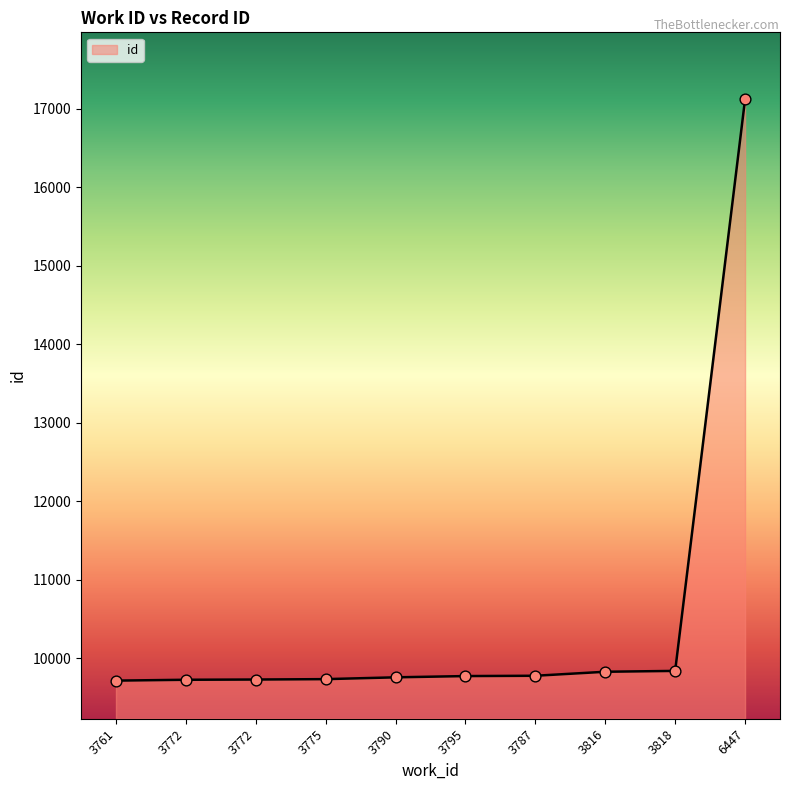

What is the change in value from 3772 to 3790?

+28